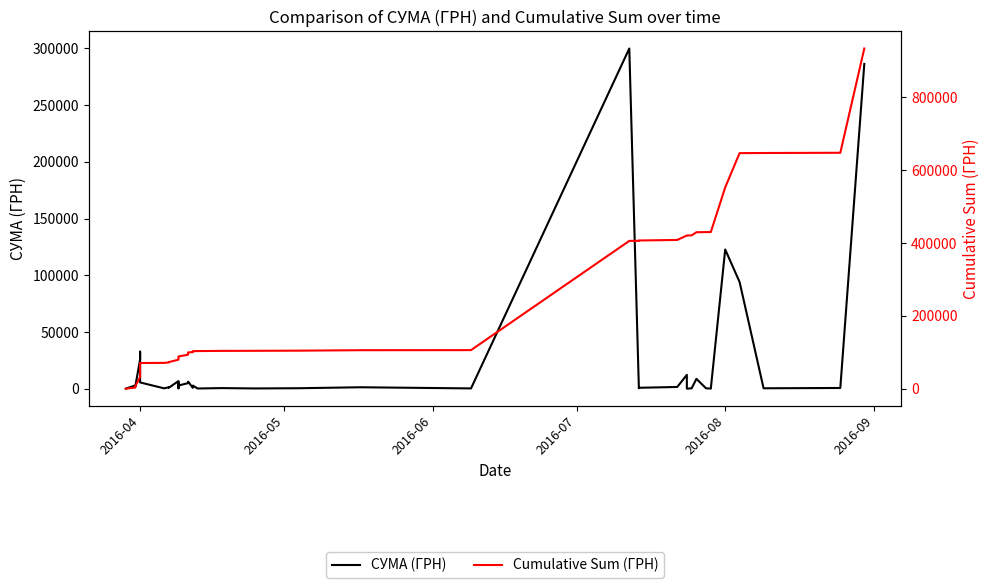

Rank the series by their maximum value, from lowest to highest.

СУМА (ГРН), Cumulative Sum (ГРН)